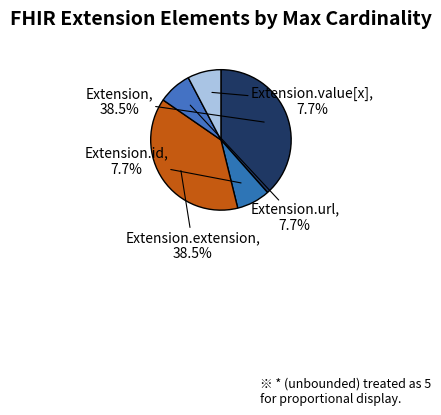

How many segments does this pie chart have?

5